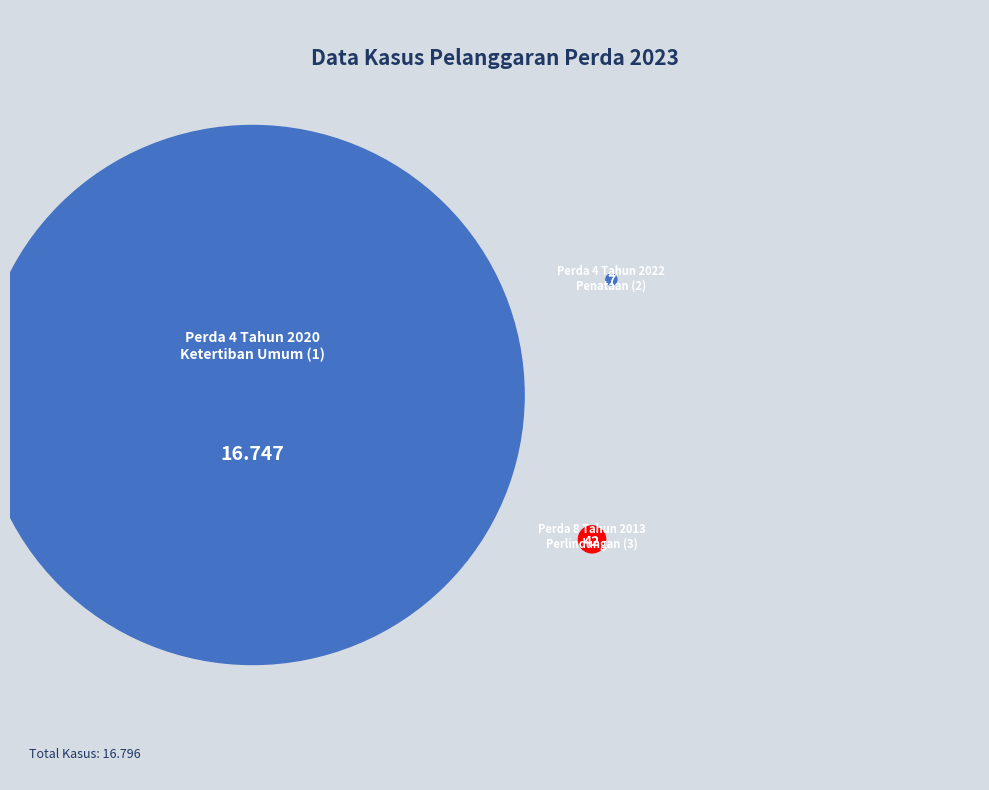

How many slices are in this pie chart?

3